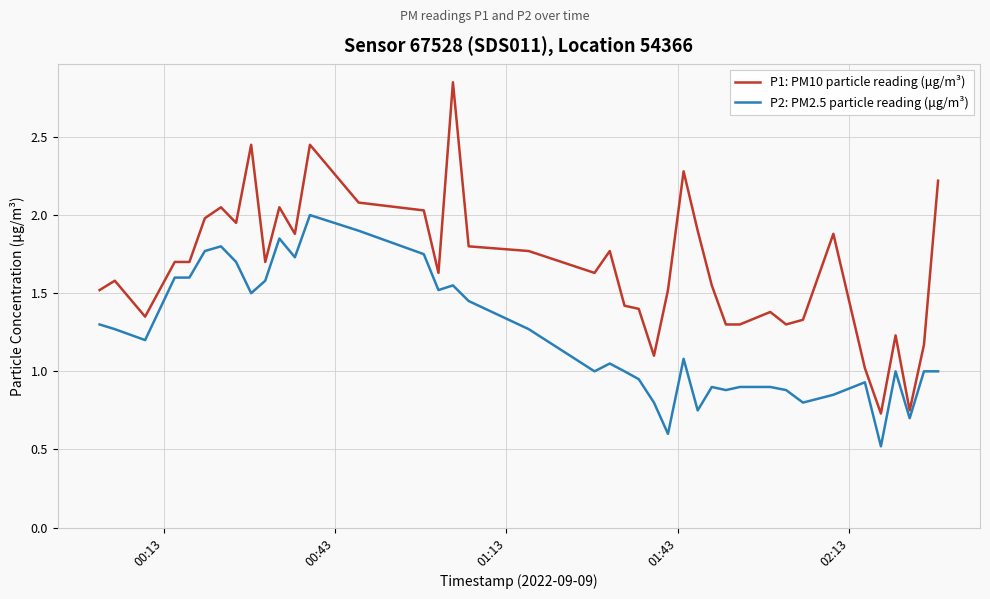

How many lines are shown in the chart?

2